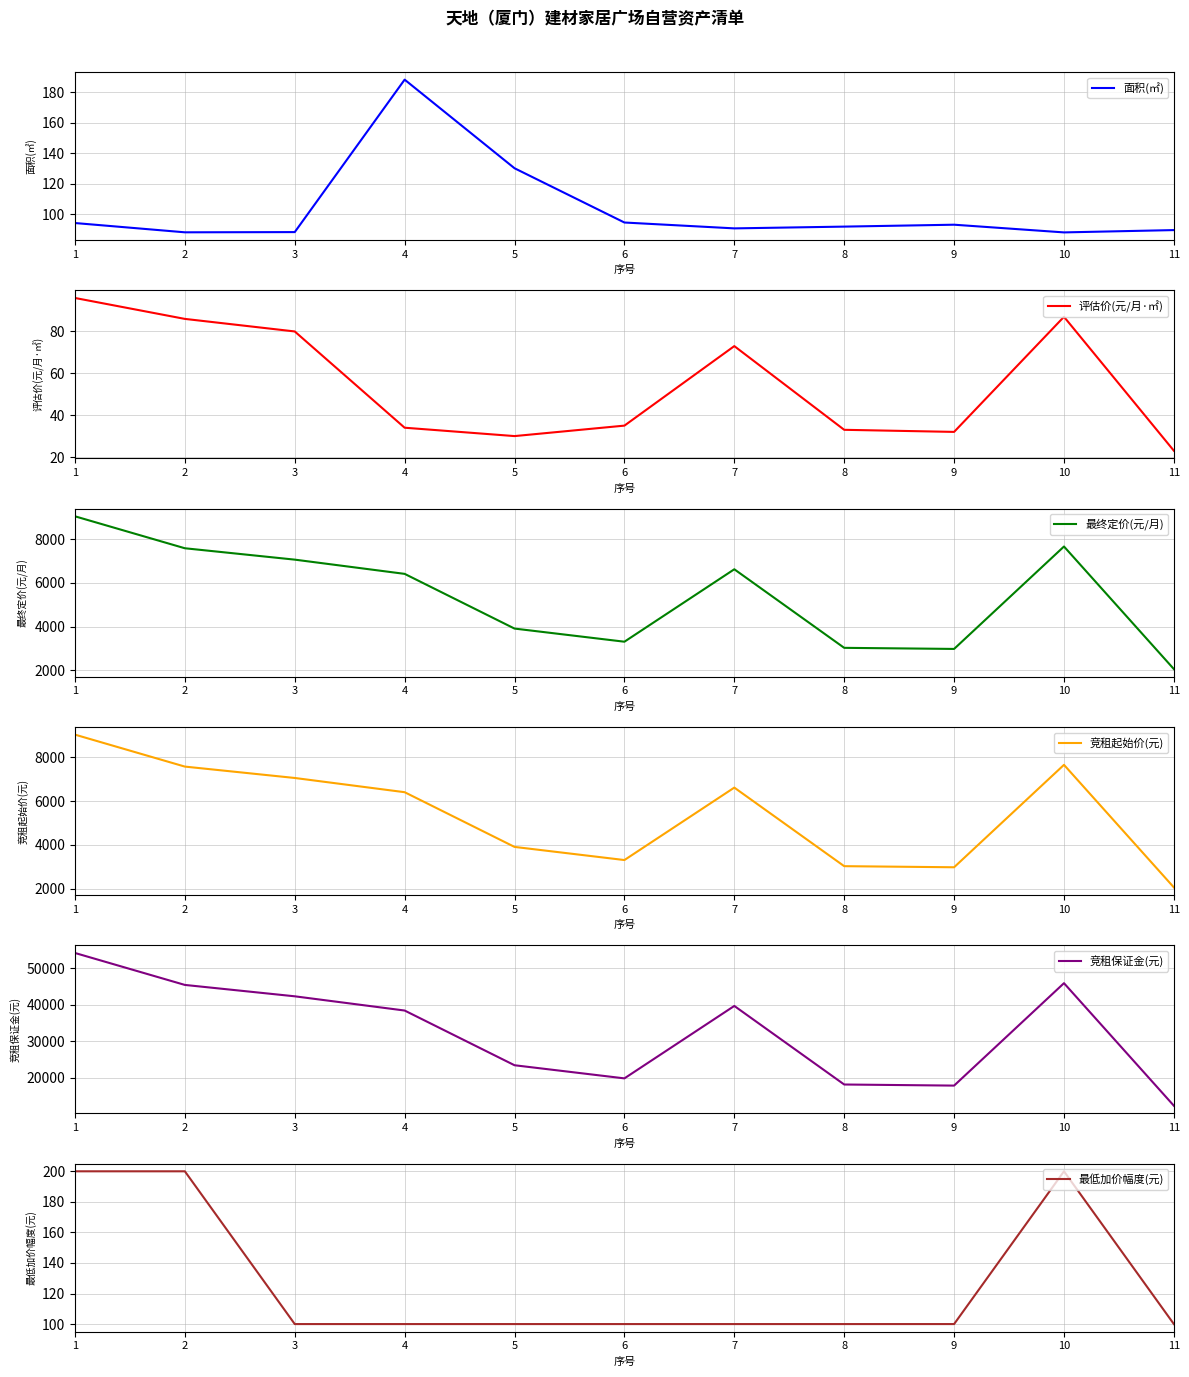

Which has a higher value, 6 or 4?

4